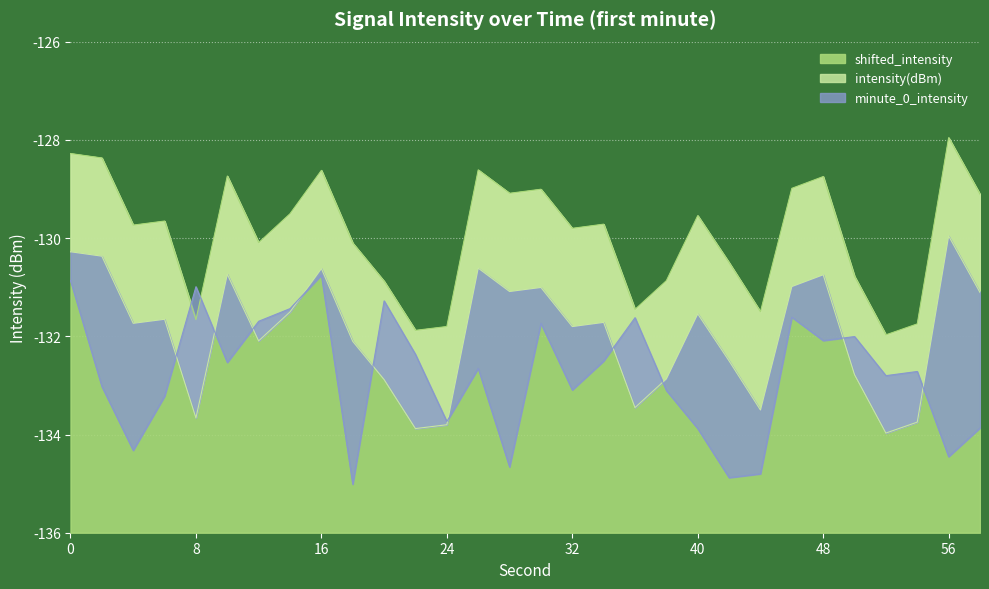

List the labels in order of shifted_intensity value, largest first.

56, 0, 2, 26, 16, 10, 48, 46, 30, 28, 58, 14, 40, 6, 34, 4, 32, 12, 18, 42, 50, 38, 20, 36, 44, 8, 54, 24, 22, 52